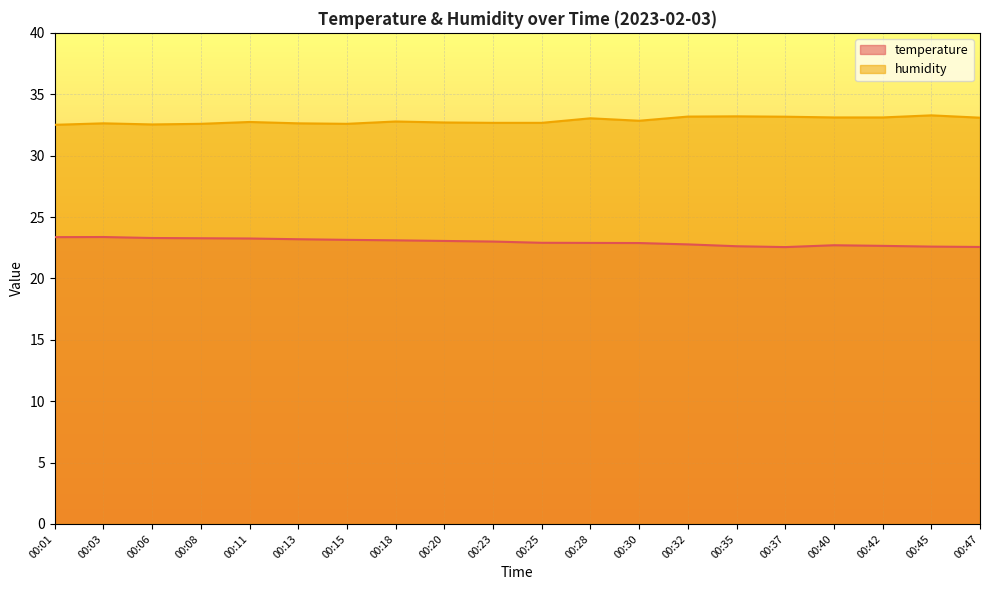

True or false: humidity and temperature cross at least once.

False